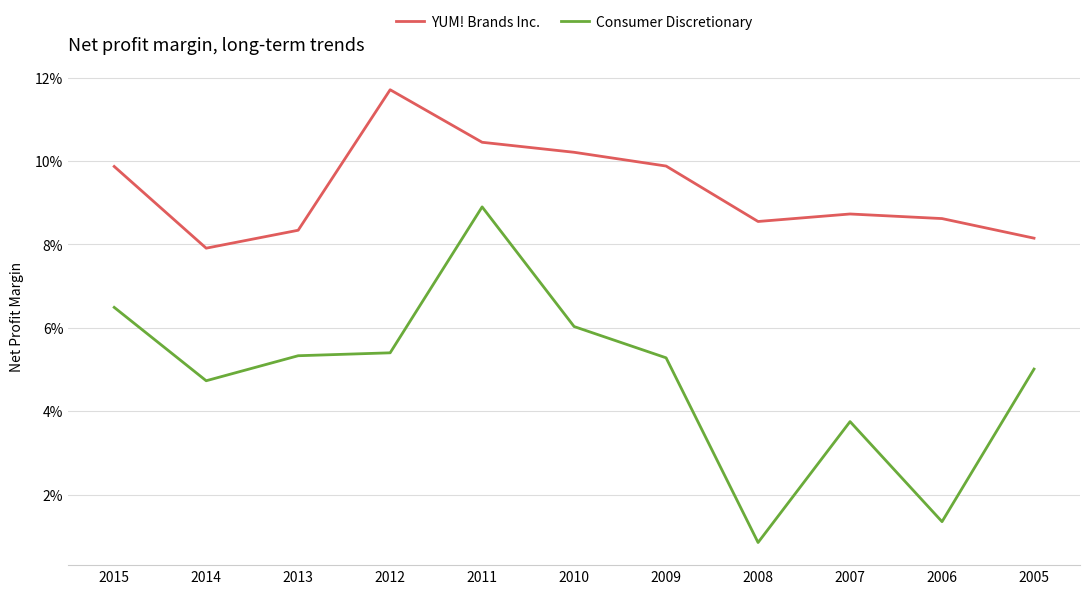

List the series in order of their peak value, lowest first.

Consumer Discretionary, YUM! Brands Inc.